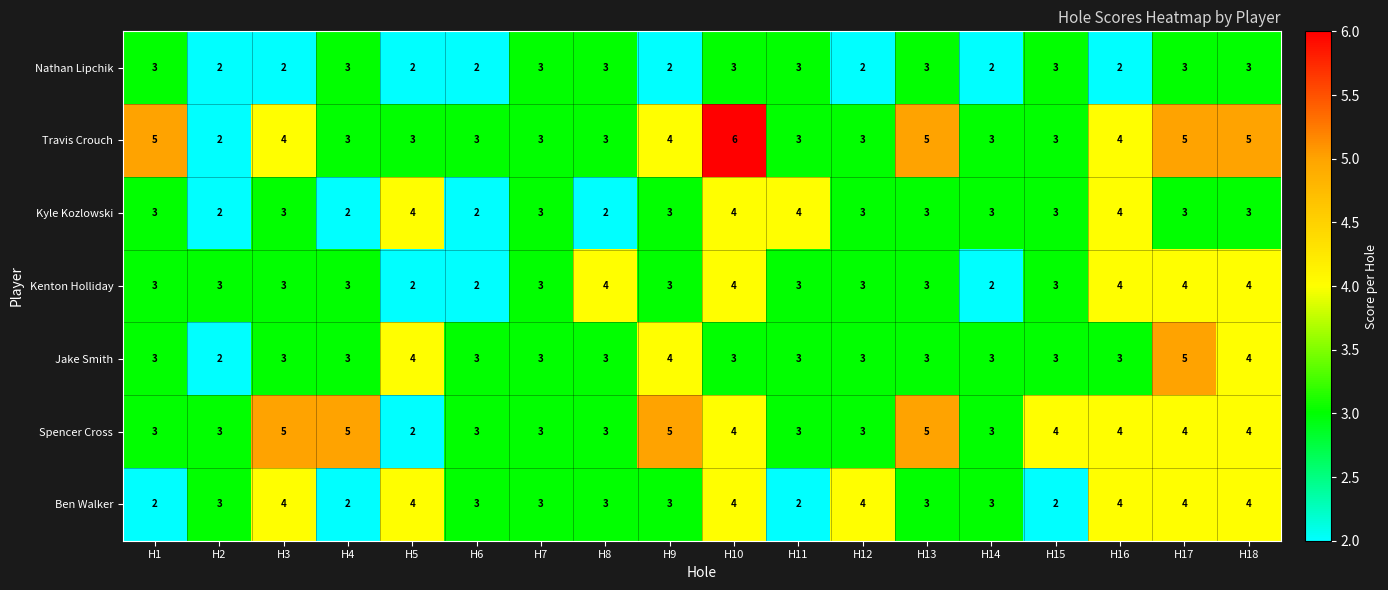

Is the value of Kenton Holliday at H12 greater than the value of Spencer Cross at H17?

No